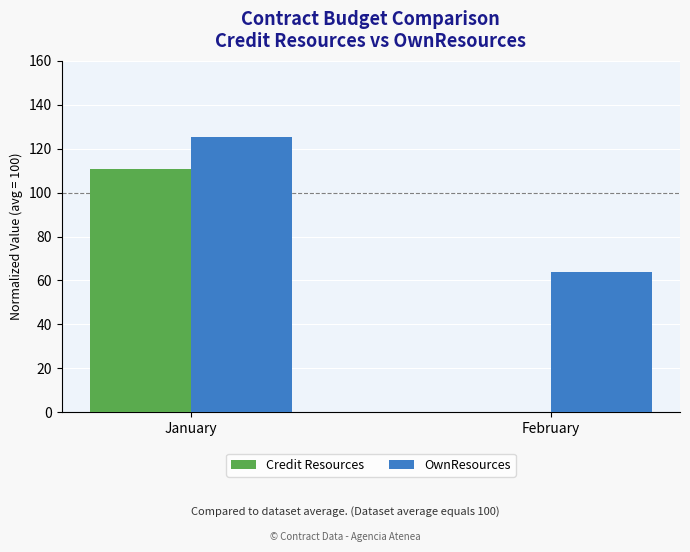

At which label does OwnResources reach its peak?

January